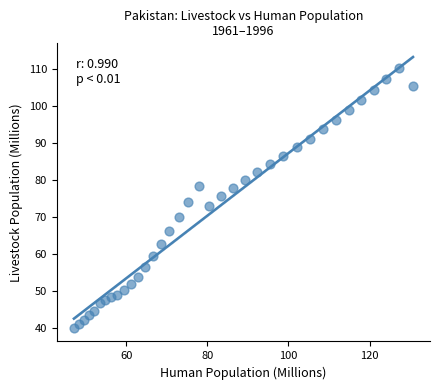

What is the range of X values (max minus min)?

83.7